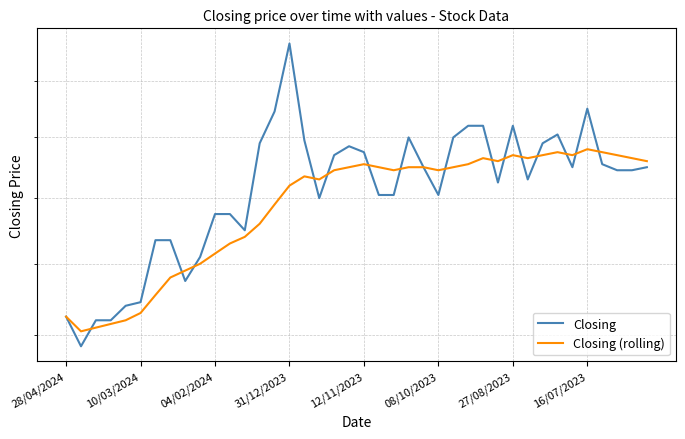

What is the average value of the Closing (rolling) series?

2.6